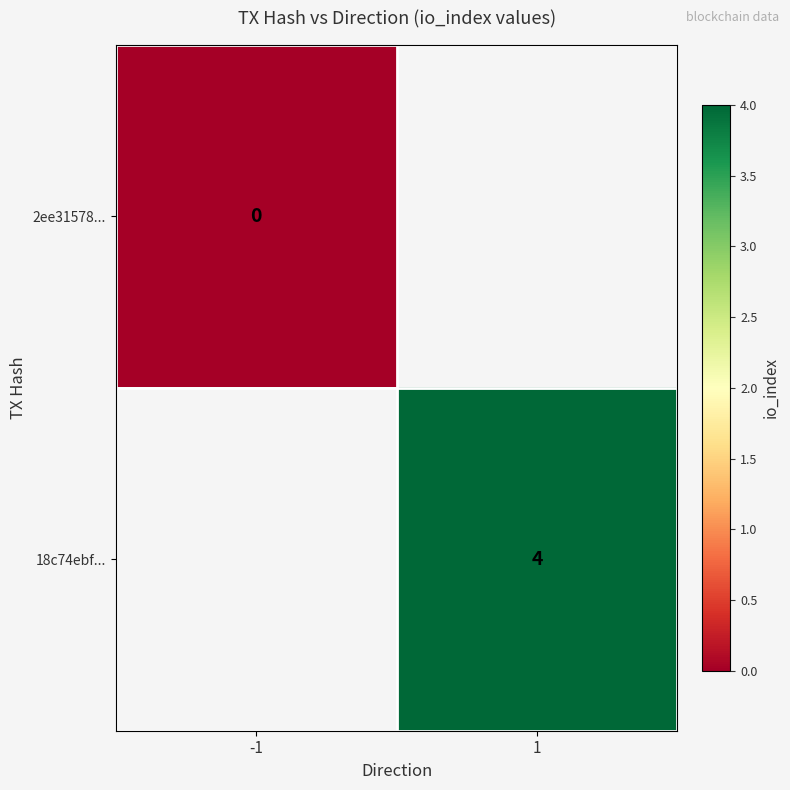

Is it true that 18c74ebf... equals 4 at 1?

True